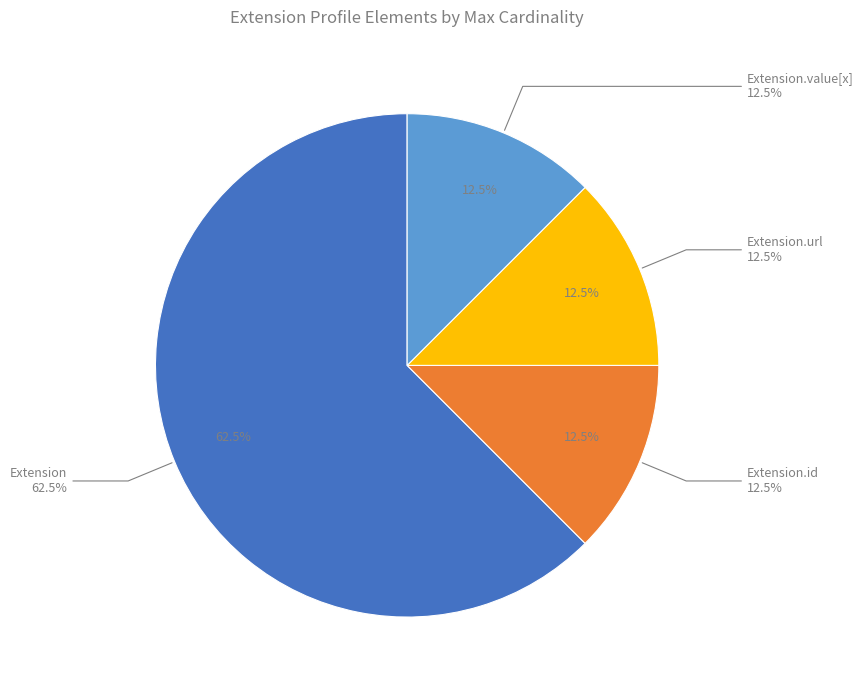

Which category accounts for the majority?

Extension